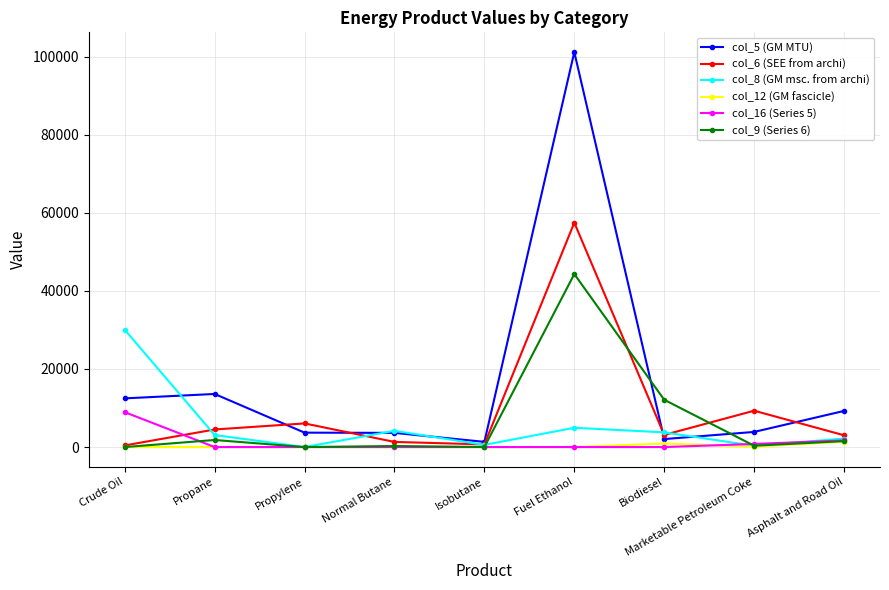

Is it true that col_16 (Series 5) equals 4655 at Biodiesel?

False